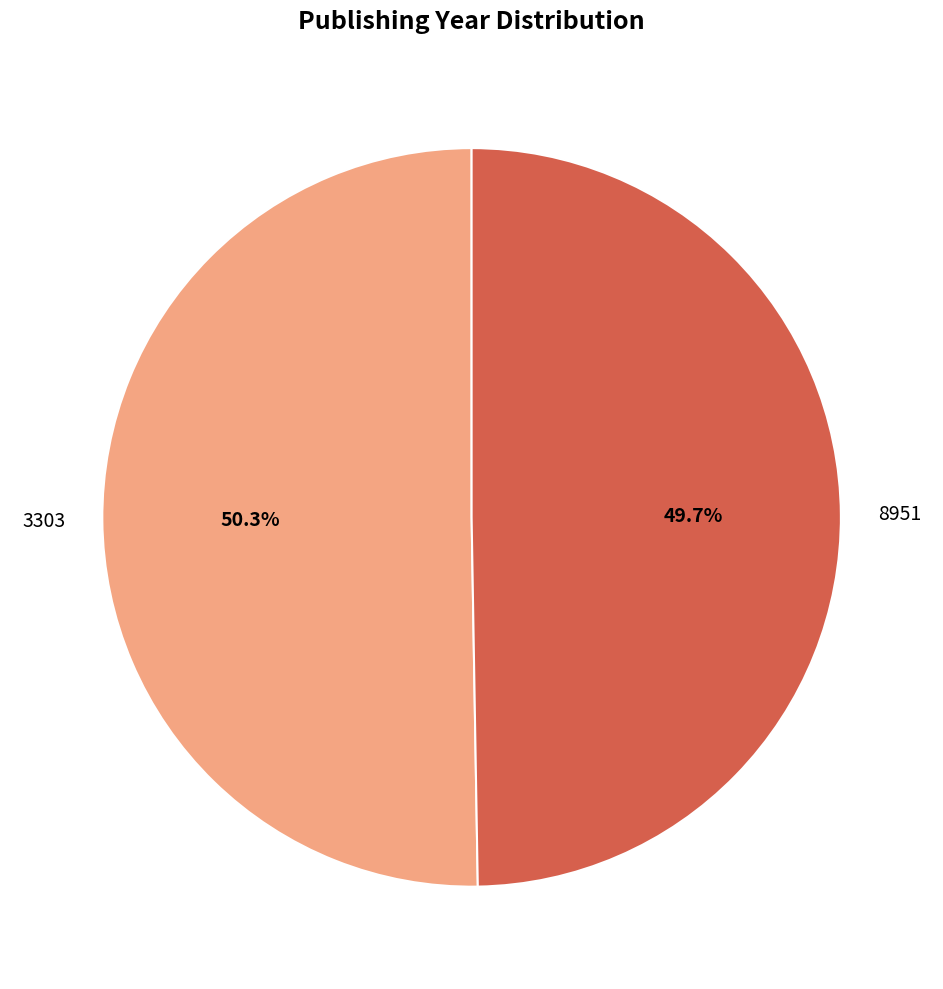

Rank the categories by value from highest to lowest.

3303, 8951